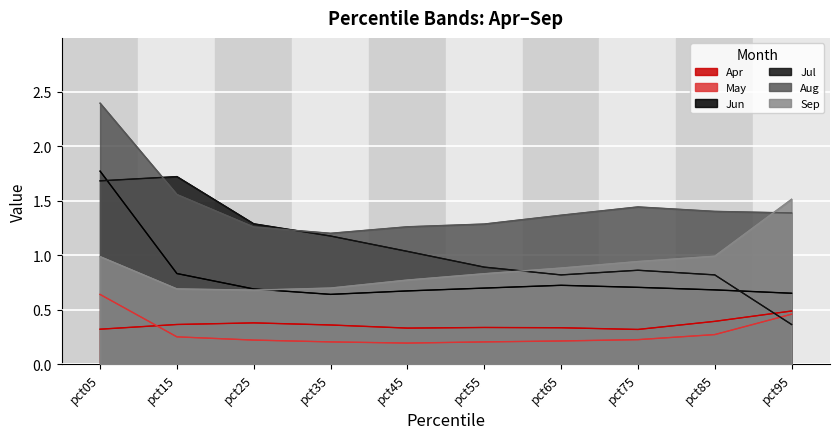

What is the minimum value shown in the chart?

0.2